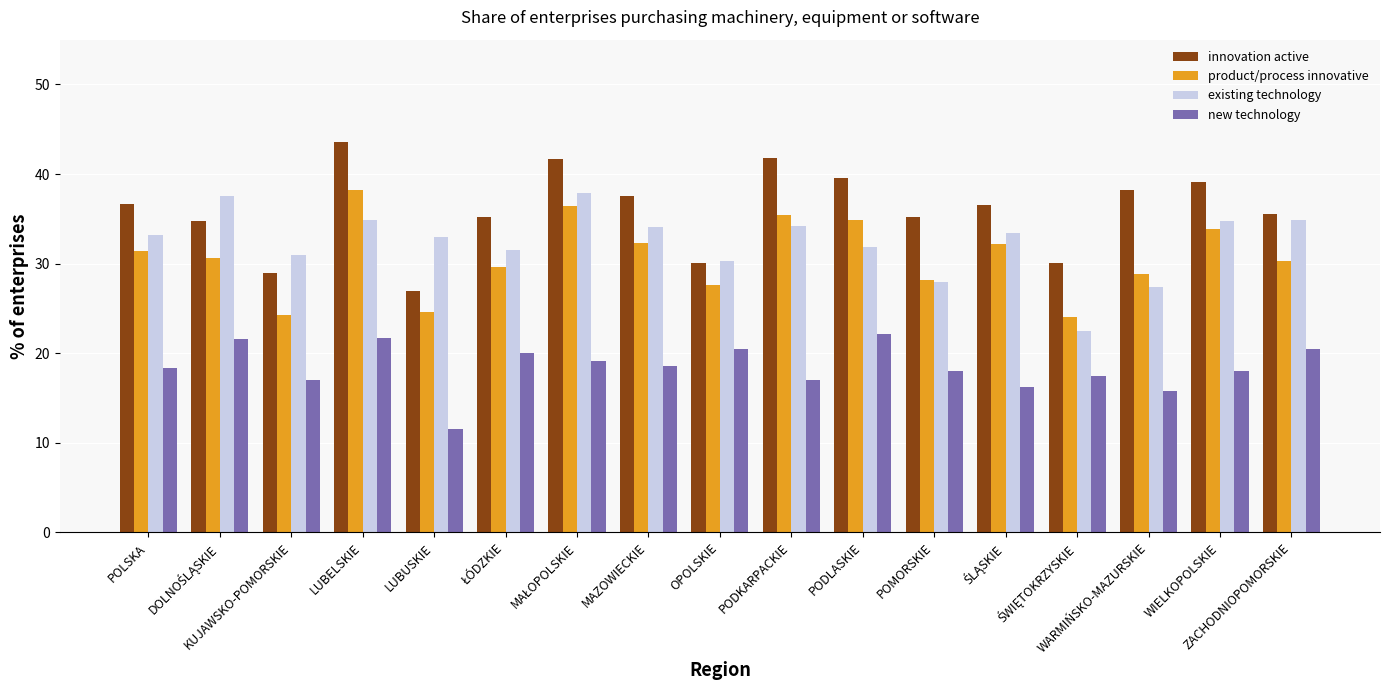

What is the difference between the second highest and minimum values in the product/process innovative series?

12.3